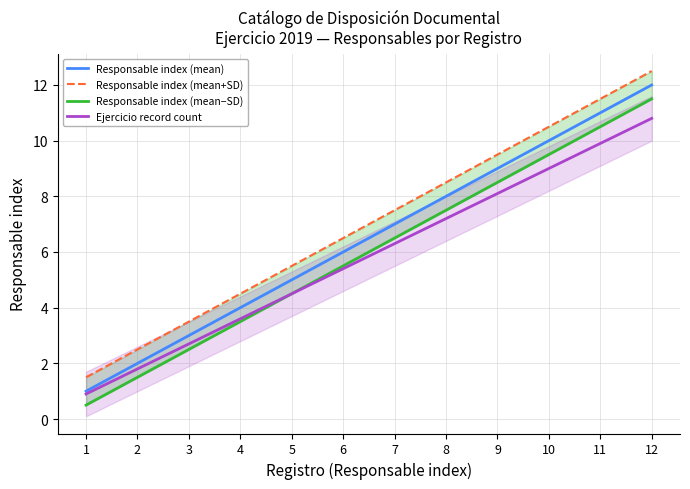

Reading left to right, list all the values displayed in this chart.

Responsable index (mean): 1=1.0	2=2.0	3=3.0	4=4.0	5=5.0	6=6.0	7=7.0	8=8.0	9=9.0	10=10.0	11=11.0	12=12.0
Responsable index (mean+SD): 1=1.5	2=2.5	3=3.5	4=4.5	5=5.5	6=6.5	7=7.5	8=8.5	9=9.5	10=10.5	11=11.5	12=12.5
Responsable index (mean−SD): 1=0.5	2=1.5	3=2.5	4=3.5	5=4.5	6=5.5	7=6.5	8=7.5	9=8.5	10=9.5	11=10.5	12=11.5
Ejercicio record count: 1=0.9	2=1.8	3=2.7	4=3.6	5=4.5	6=5.4	7=6.3	8=7.2	9=8.1	10=9.0	11=9.9	12=10.8